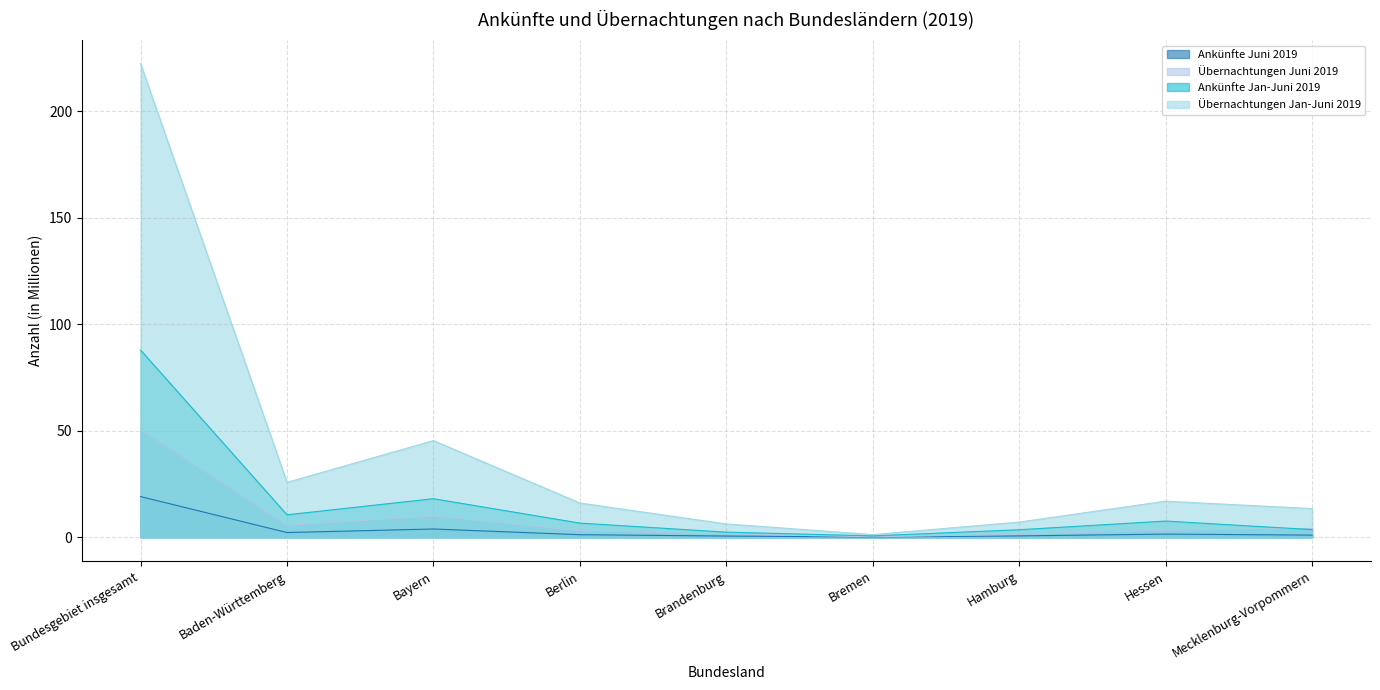

What is the label of the 9th point from the right?

Bundesgebiet insgesamt